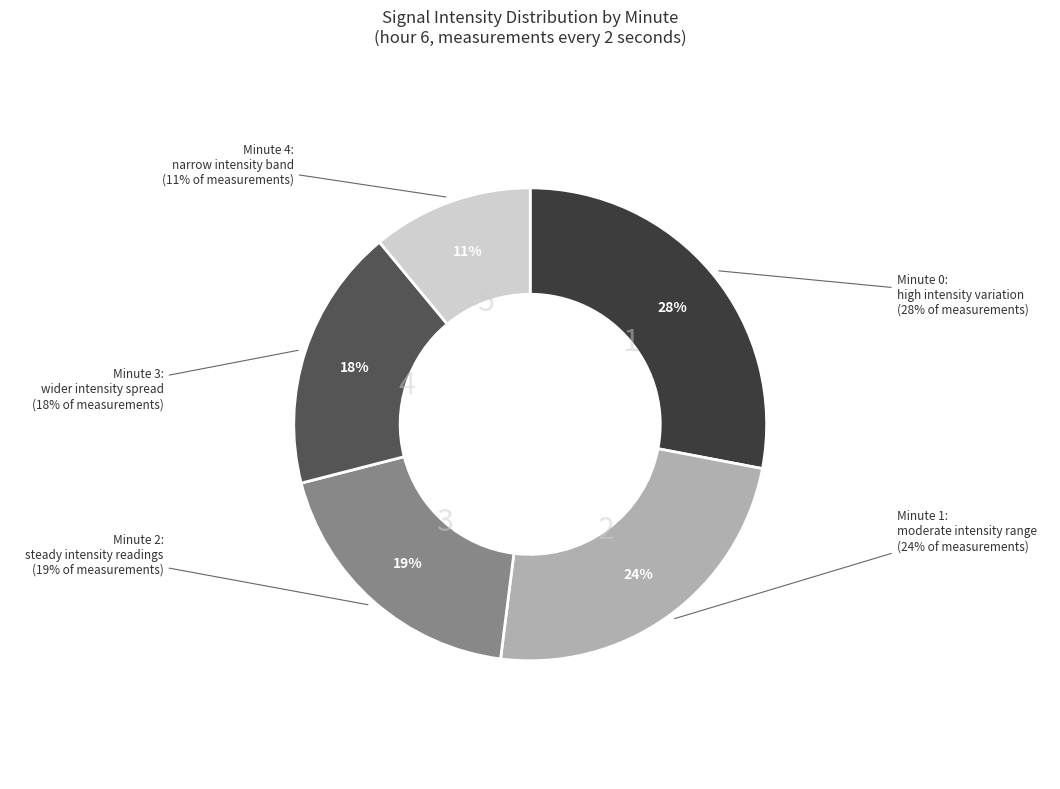

How many segments does this pie chart have?

5